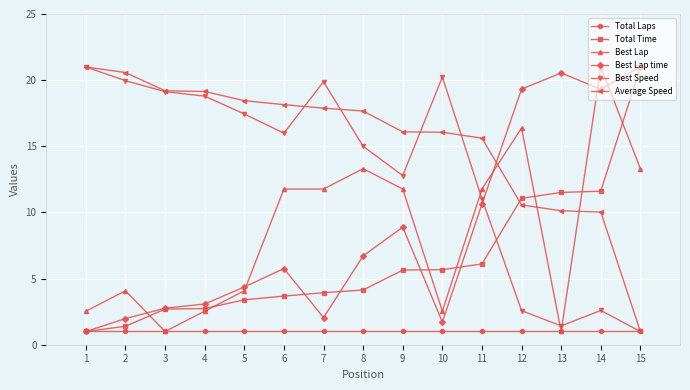

How many lines are shown in the chart?

6